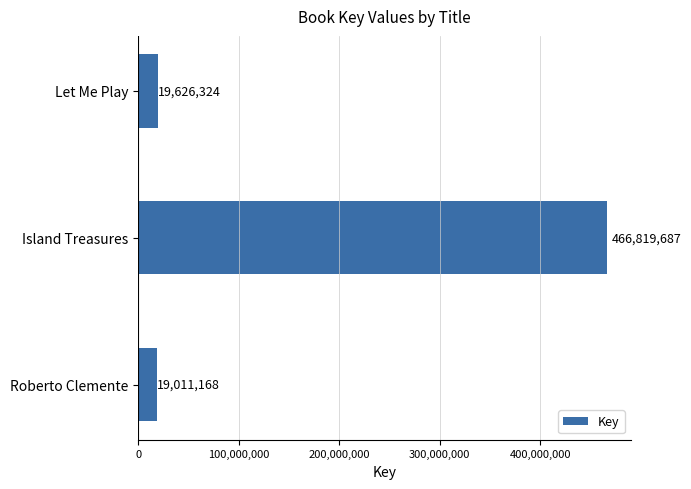

Reading top to bottom, transcribe all the data shown in this chart.

Let Me Play=19626324	Island Treasures=466819687	Roberto Clemente=19011168